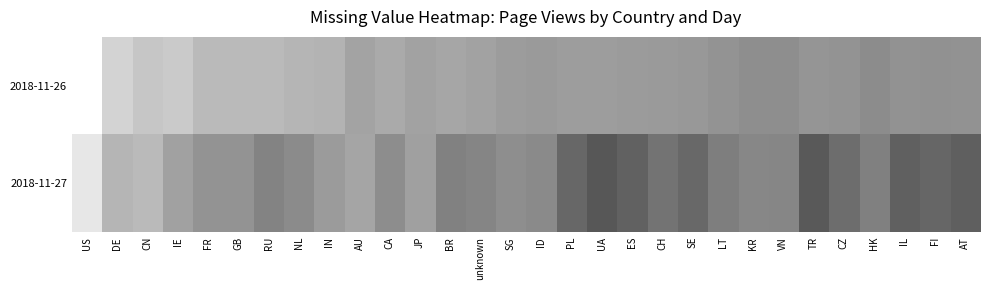

Which series has the widest spread of values?

2018-11-27